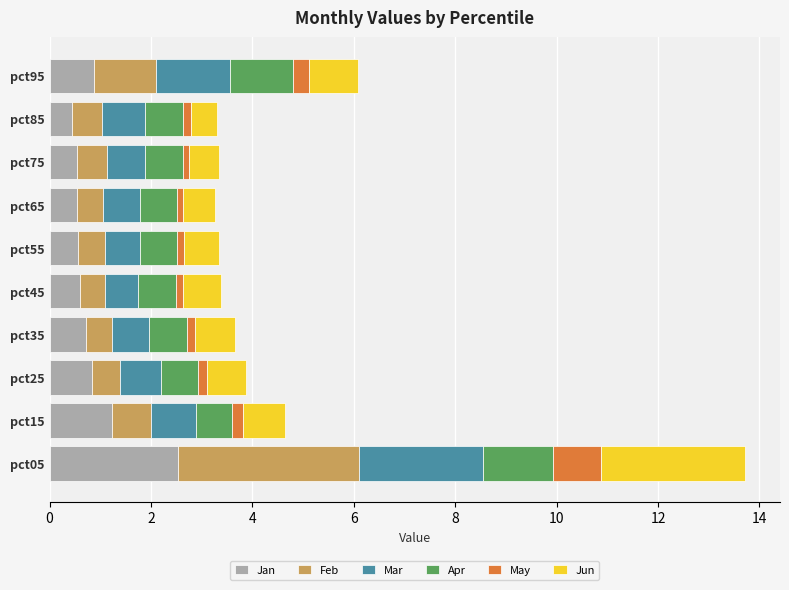

What is the highest value of the Jan series?

2.5